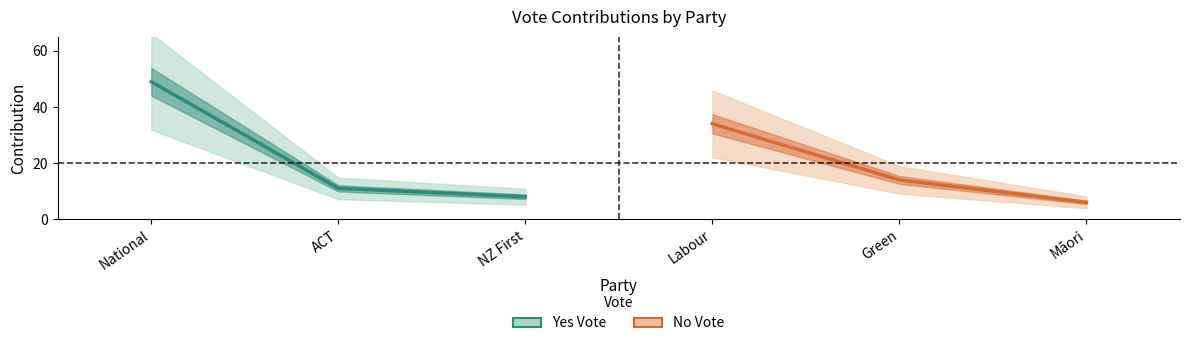

How many data points in Yes are less than 11?

1